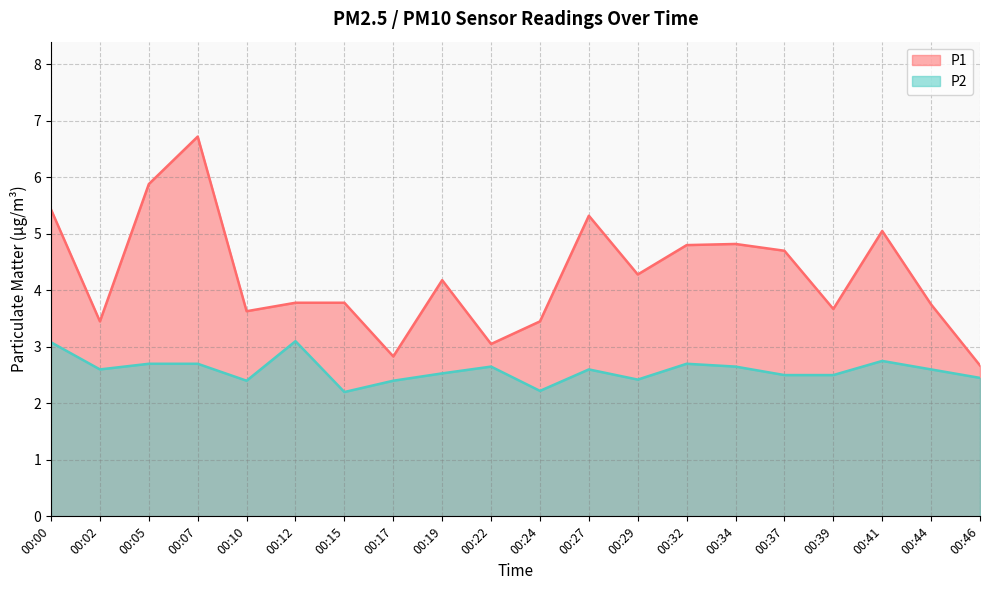

Reading left to right, extract all data points from this chart.

P1: 00:00=5.4	00:02=3.5	00:05=5.9	00:07=6.7	00:10=3.6	00:12=3.8	00:15=3.8	00:17=2.8	00:19=4.2	00:22=3.0	00:24=3.5	00:27=5.3	00:29=4.3	00:32=4.8	00:34=4.8	00:37=4.7	00:39=3.7	00:41=5.0	00:44=3.8	00:46=2.7
P2: 00:00=3.1	00:02=2.6	00:05=2.7	00:07=2.7	00:10=2.4	00:12=3.1	00:15=2.2	00:17=2.4	00:19=2.5	00:22=2.6	00:24=2.2	00:27=2.6	00:29=2.4	00:32=2.7	00:34=2.6	00:37=2.5	00:39=2.5	00:41=2.8	00:44=2.6	00:46=2.5